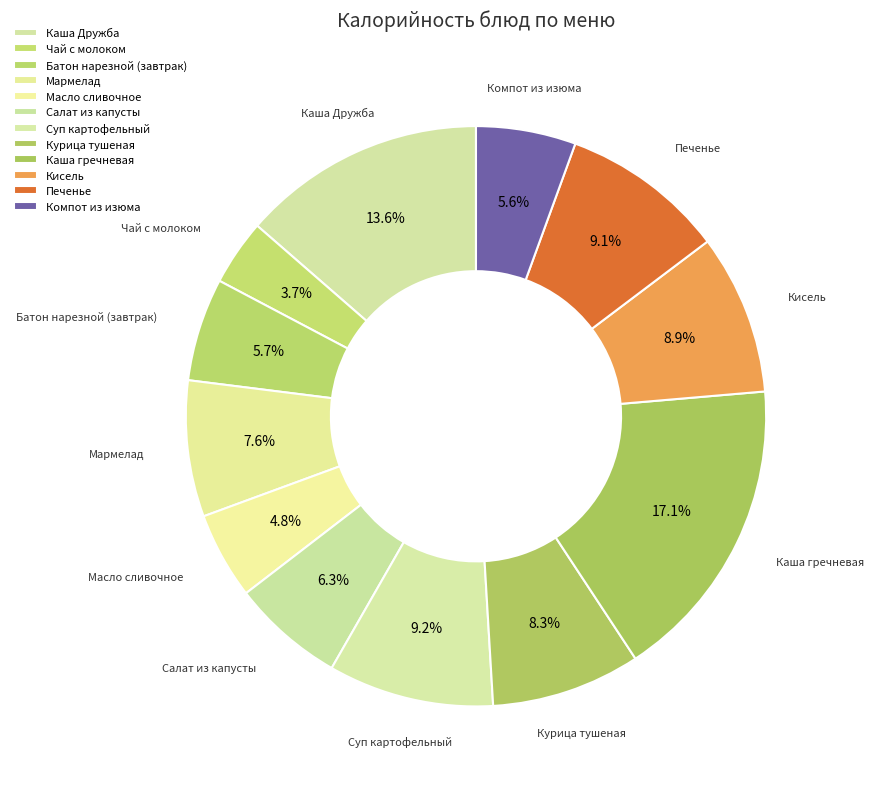

How many segments does this pie chart have?

12